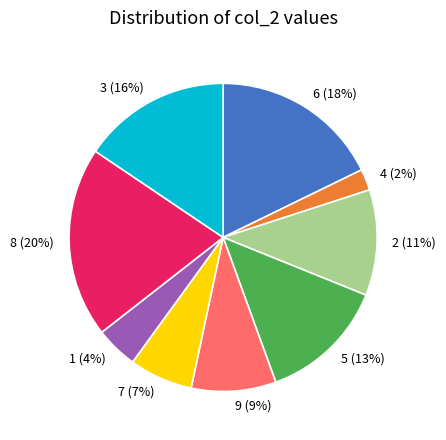

The 6 slice represents 11% of the pie. True or false?

False